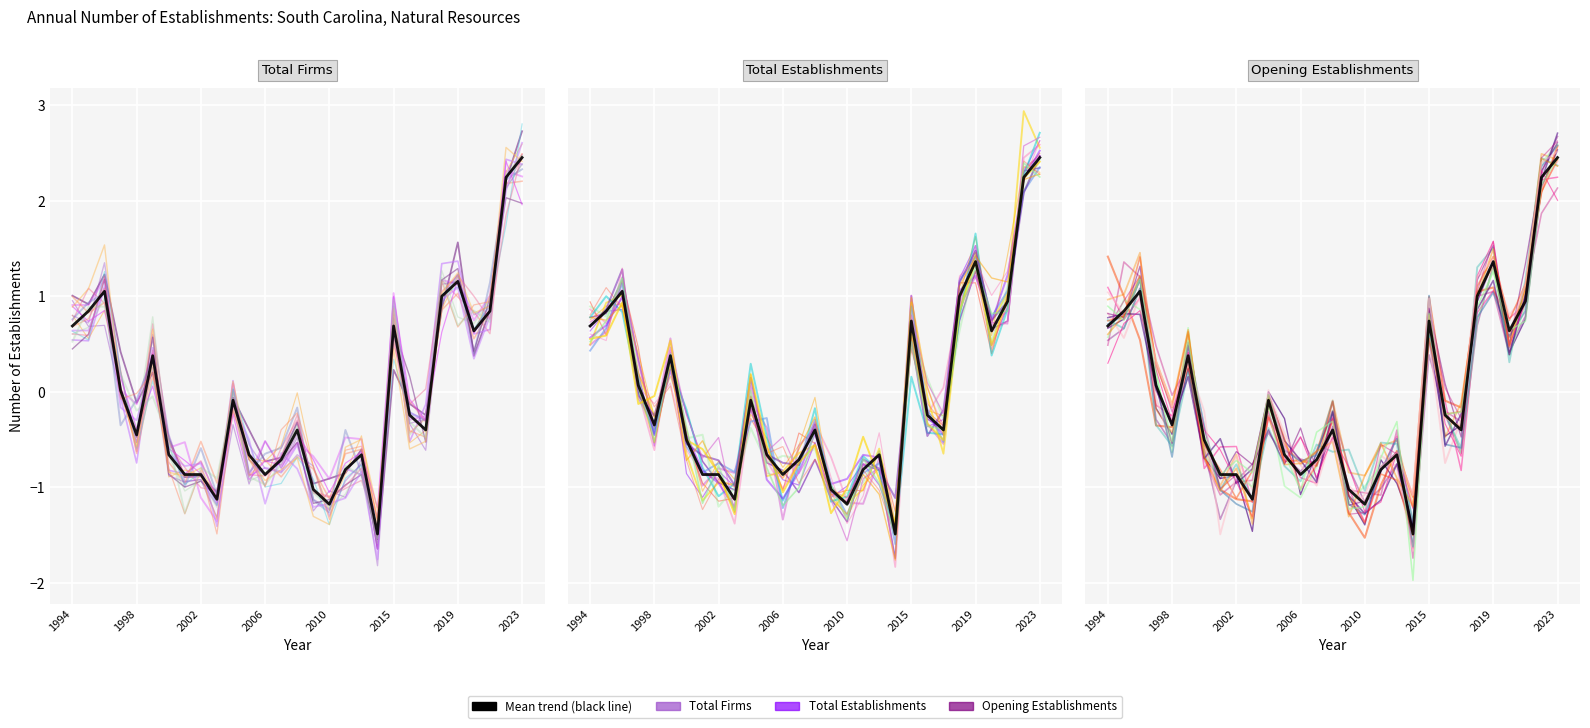

What is the total value across all series at 2006?

-2.6